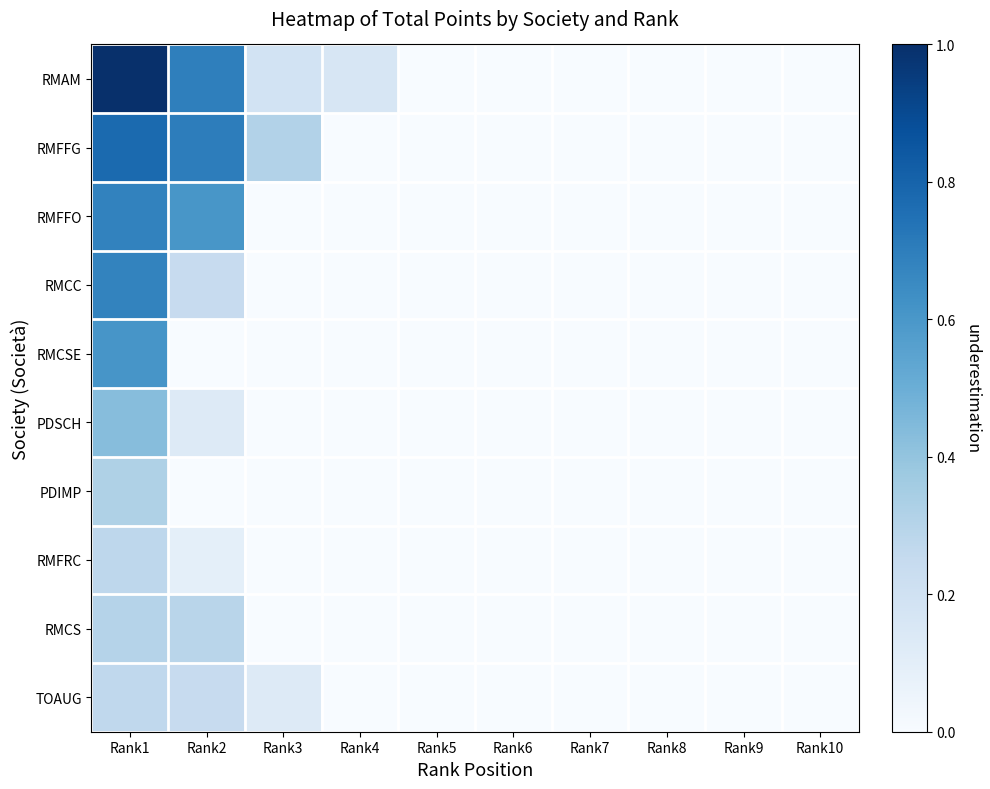

What is the spread (max minus min) of values at Rank1?

0.7